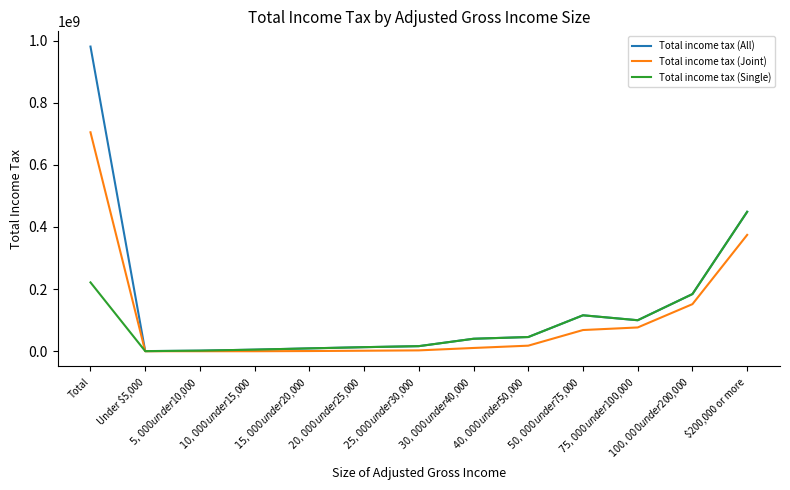

Does the chart have visible grid lines?

No